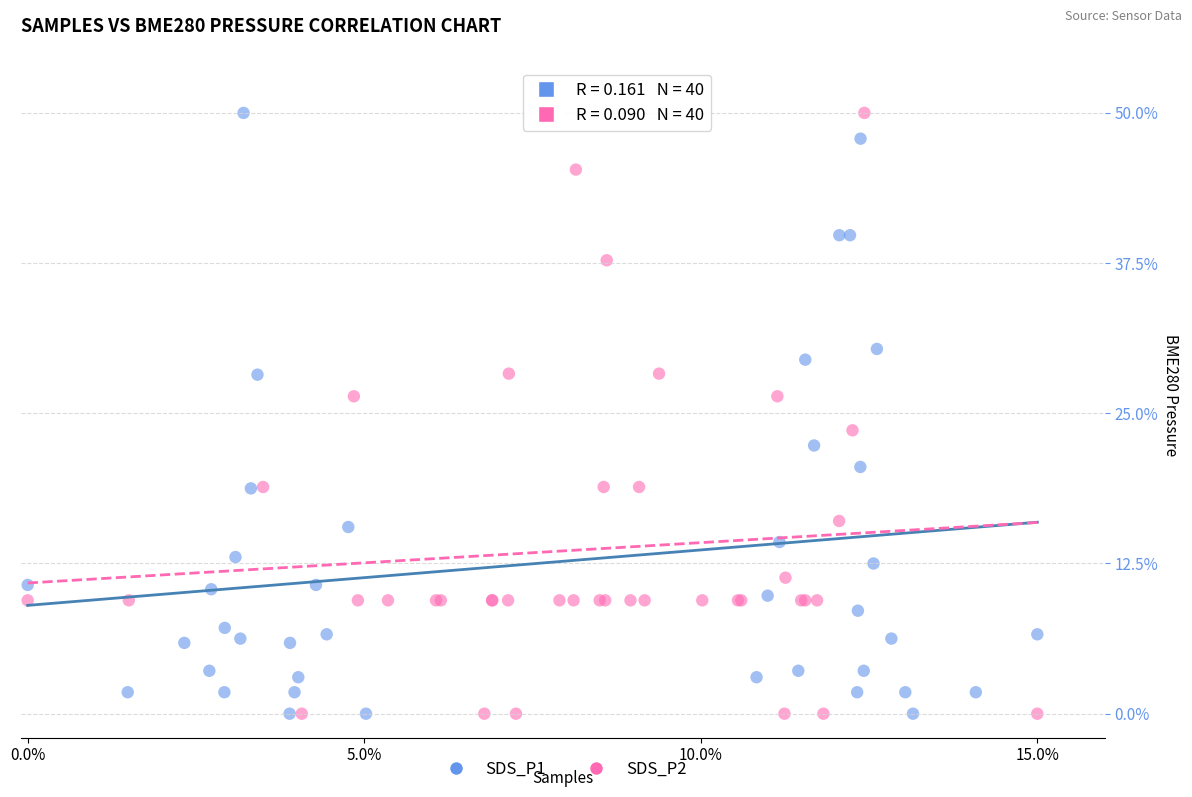

What are all the series names shown in the legend?

SDS_P1, SDS_P2